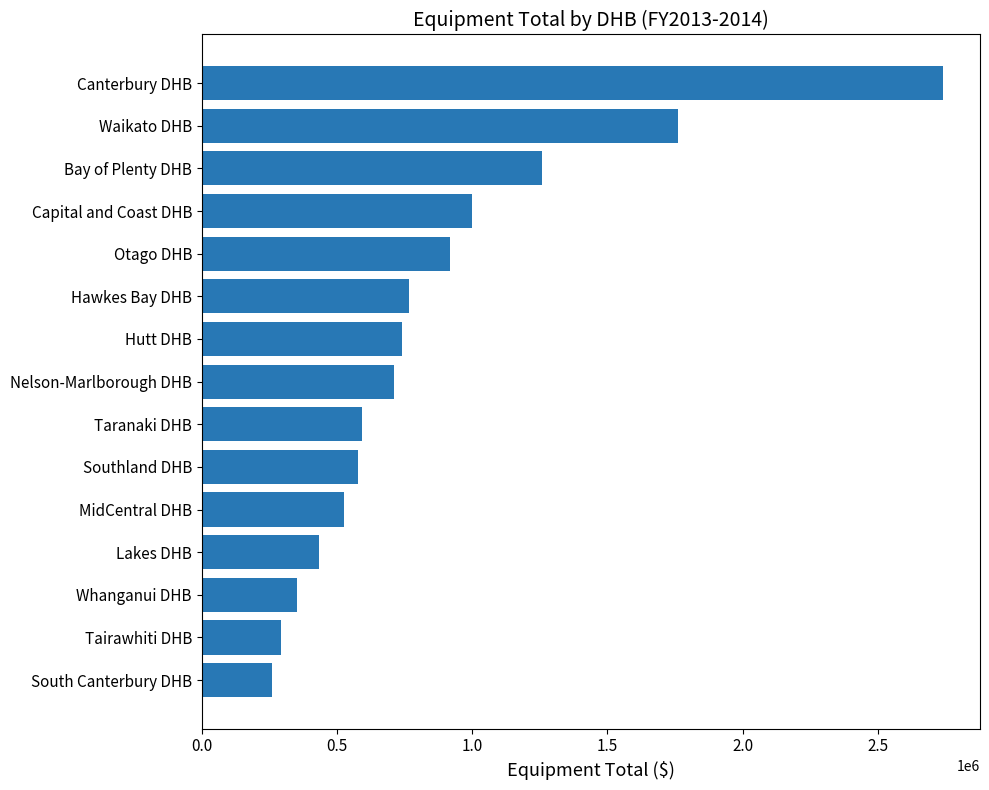

What is the smallest value displayed?

259774.2